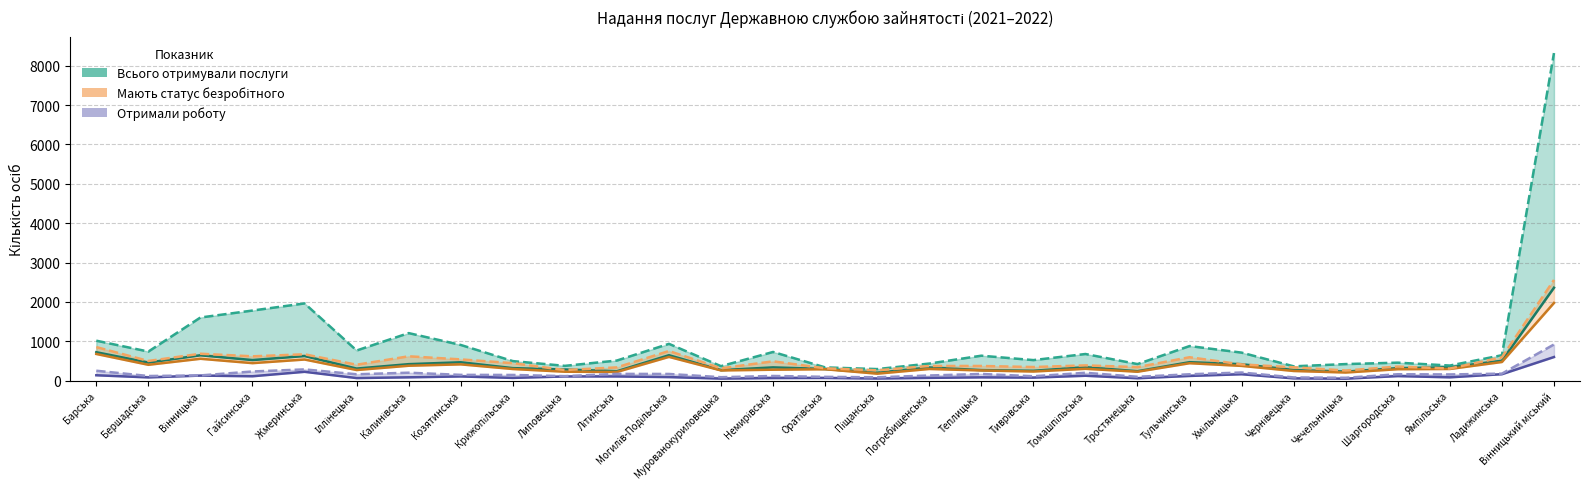

True or false: Отримали роботу 2021 and Всього отримували послуги 2021 cross at least once.

False